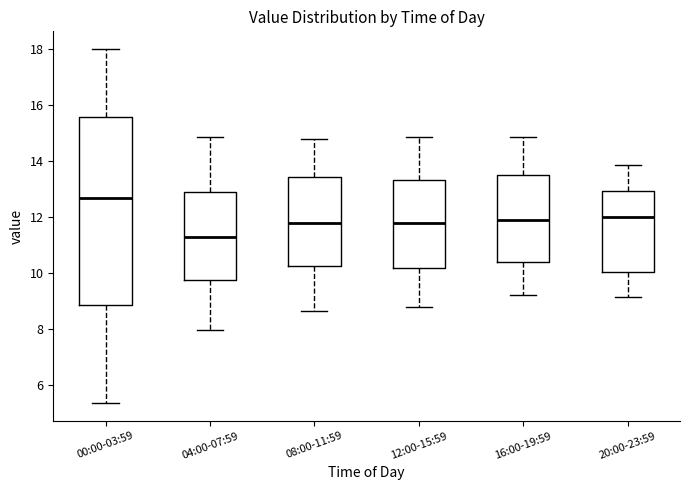

Reading left to right, transcribe this box plot: for each box, give where its median line is, the range the box spans, and where its two whiskers end, as read against the y-axis. The values are not printed on the chart, so give them approximately, as read against the axis.

00:00-03:59: median 12.6, box 8.8 to 15.6, whiskers 5.4 to 18.0
04:00-07:59: median 11.2, box 9.8 to 13.0, whiskers 8.0 to 14.8
08:00-11:59: median 11.8, box 10.2 to 13.4, whiskers 8.6 to 14.8
12:00-15:59: median 11.8, box 10.2 to 13.4, whiskers 8.8 to 14.8
16:00-19:59: median 12.0, box 10.4 to 13.4, whiskers 9.2 to 14.8
20:00-23:59: median 12.0, box 10.0 to 13.0, whiskers 9.2 to 13.8